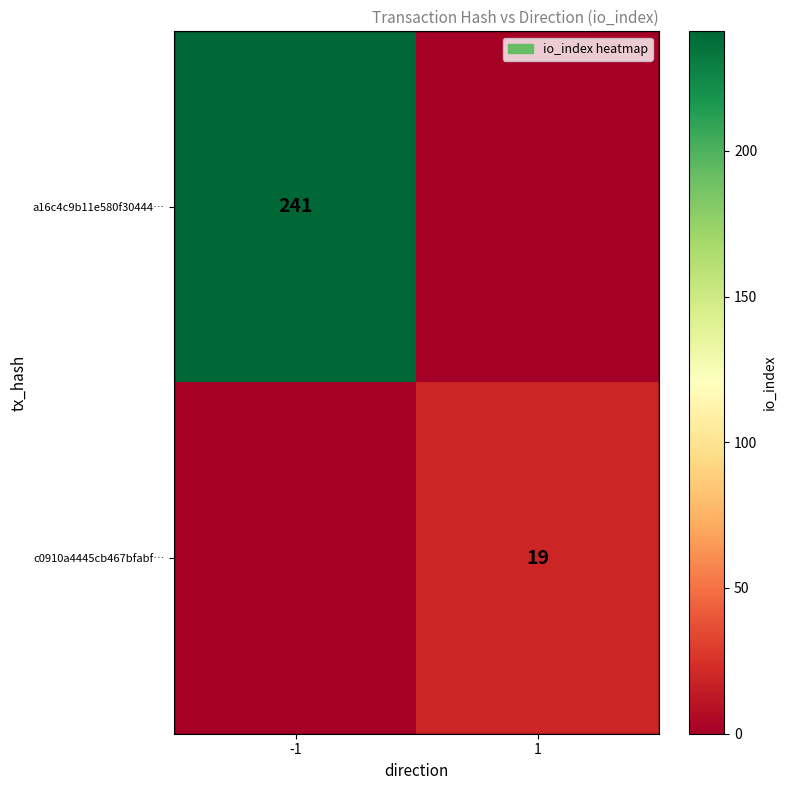

True or false: c0910a4445cb467bfabf… has a value of 11 at 1.

False